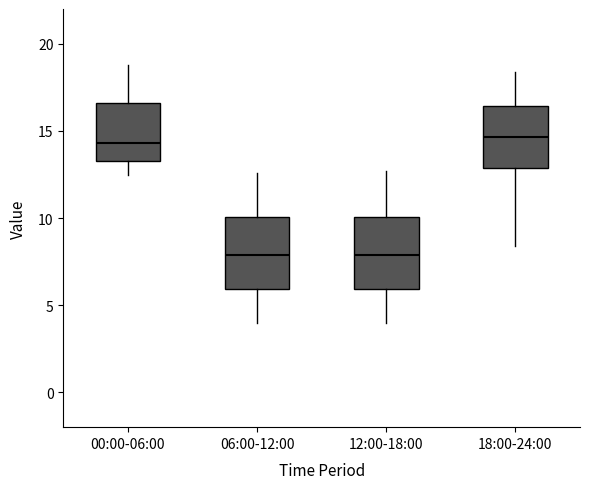

Reading left to right, transcribe this box plot: for each box, give where its median line is, the range the box spans, and where its two whiskers end, as read against the y-axis. The values are not printed on the chart, so give them approximately, as read against the axis.

00:00-06:00: median 14.5, box 13.5 to 16.5, whiskers 12.5 to 19.0
06:00-12:00: median 8.0, box 6.0 to 10.0, whiskers 4.0 to 12.5
12:00-18:00: median 8.0, box 6.0 to 10.0, whiskers 4.0 to 12.5
18:00-24:00: median 14.5, box 13.0 to 16.5, whiskers 8.5 to 18.5